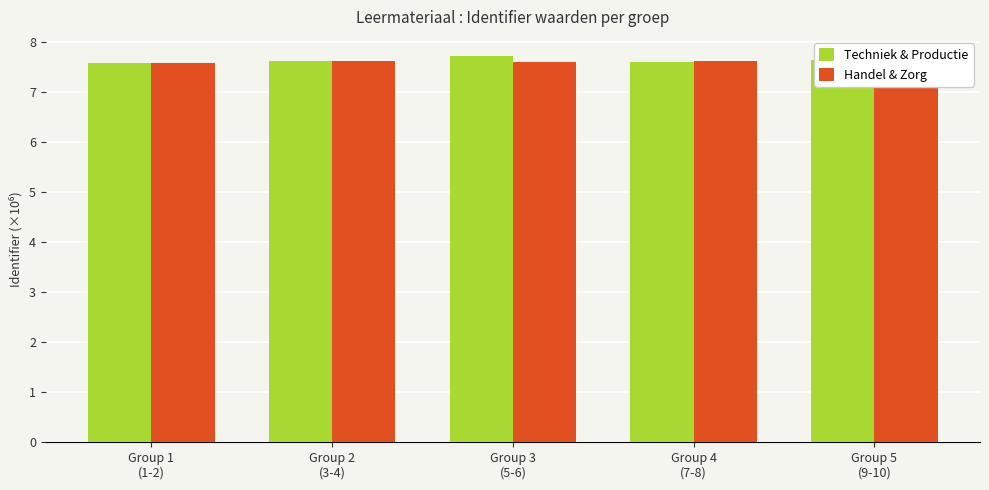

List the series in order of their peak value, lowest first.

Handel & Zorg, Techniek & Productie